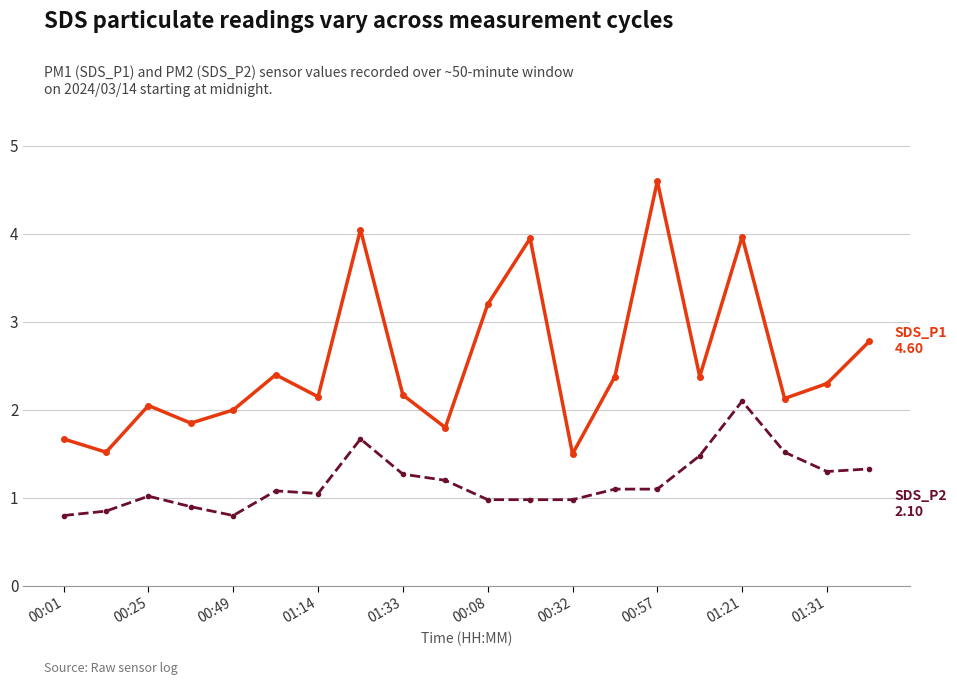

What is the smallest value displayed?

0.8